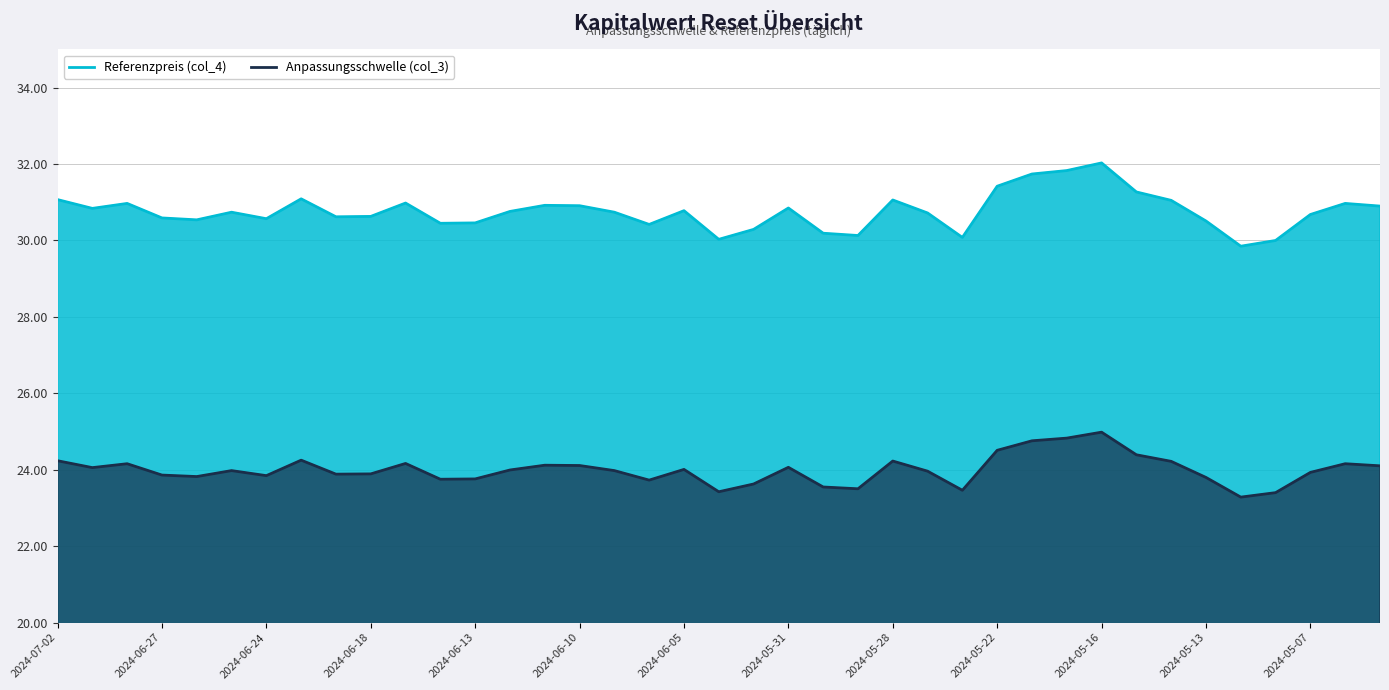

Which series has the largest range (max minus min)?

Referenzpreis (col_4)